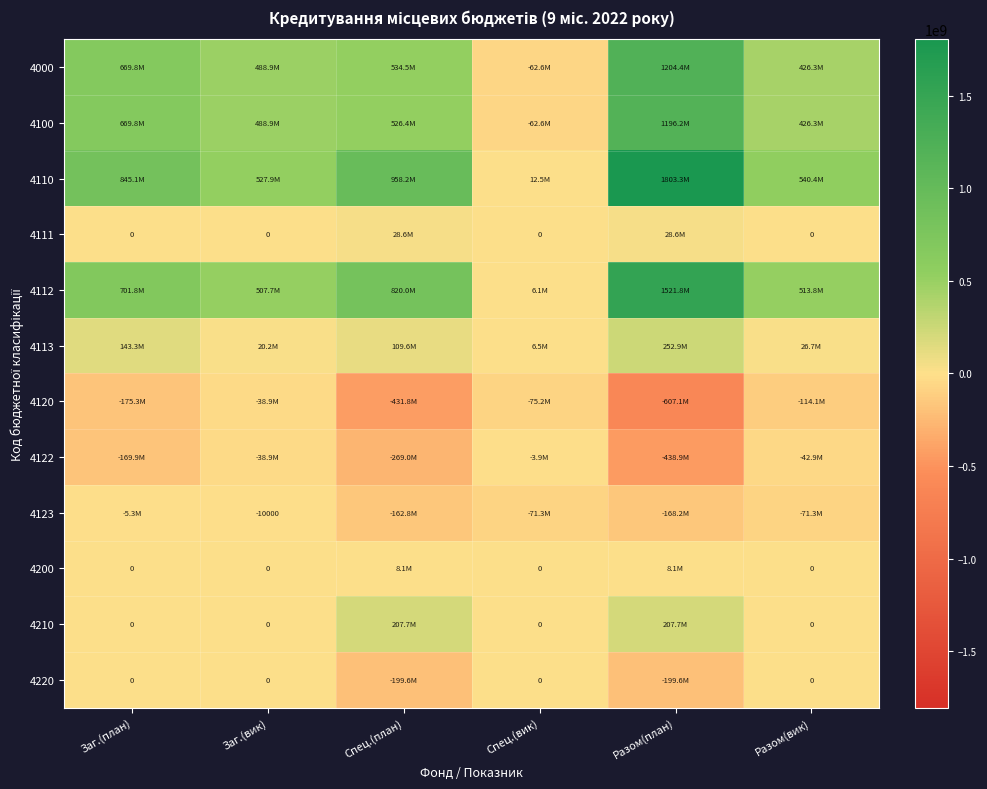

Which series changed the most between Спец.(план) and Спец.(вик)?

4110